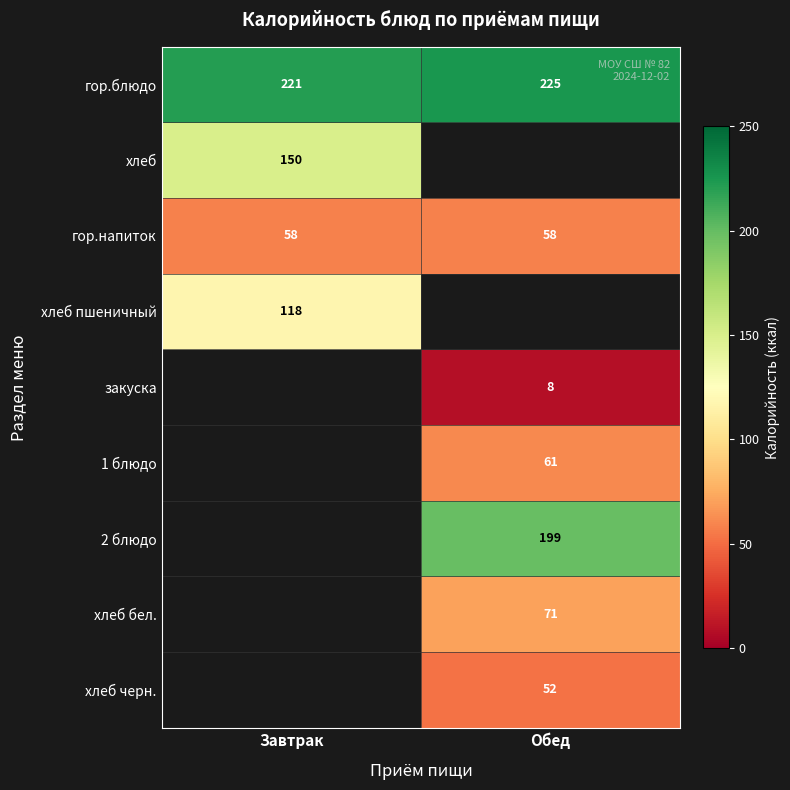

At how many categories does at least one series exceed 94?

2